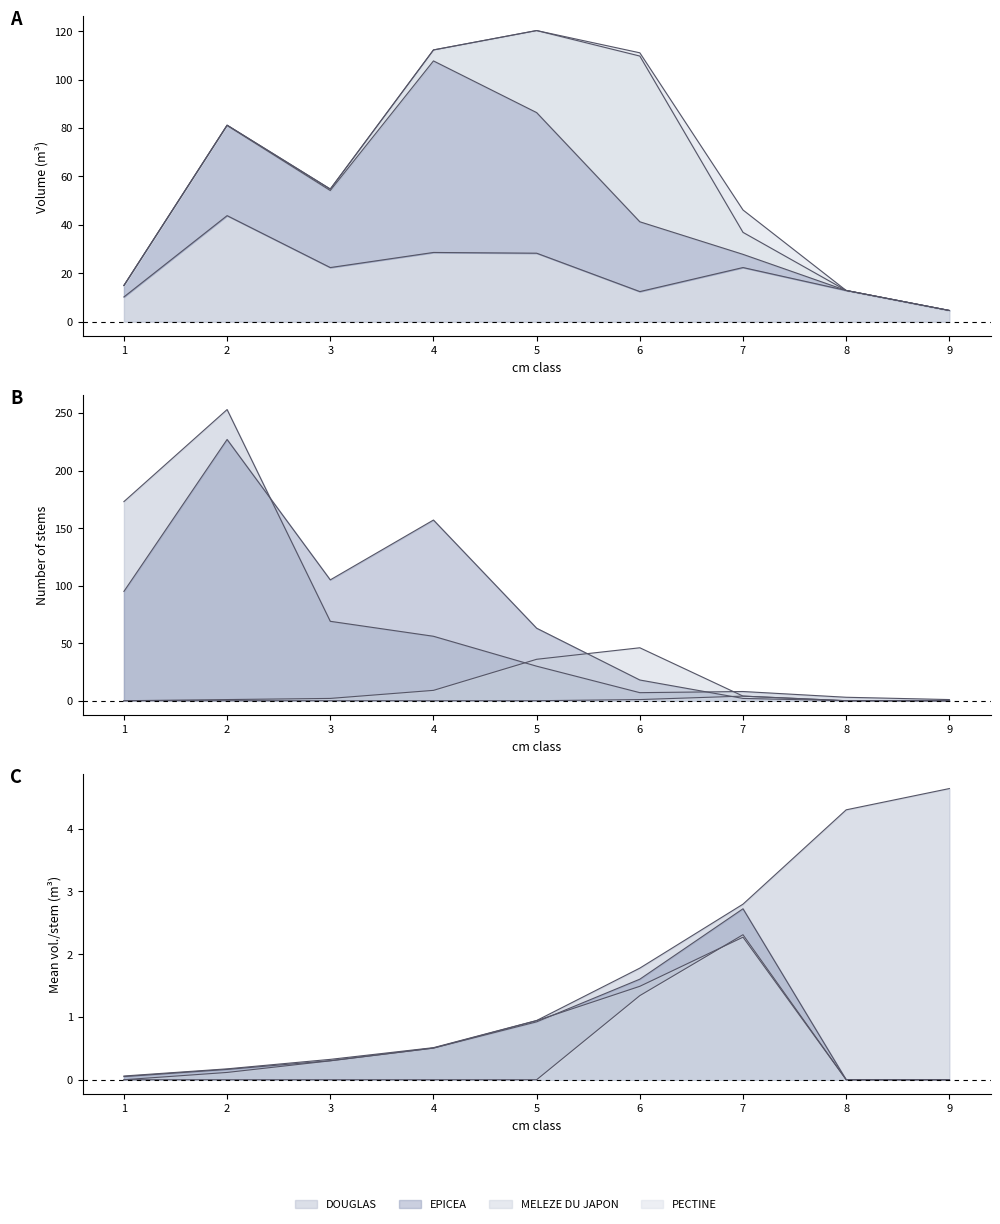

How many data points in DOUGLAS are above 22?

5